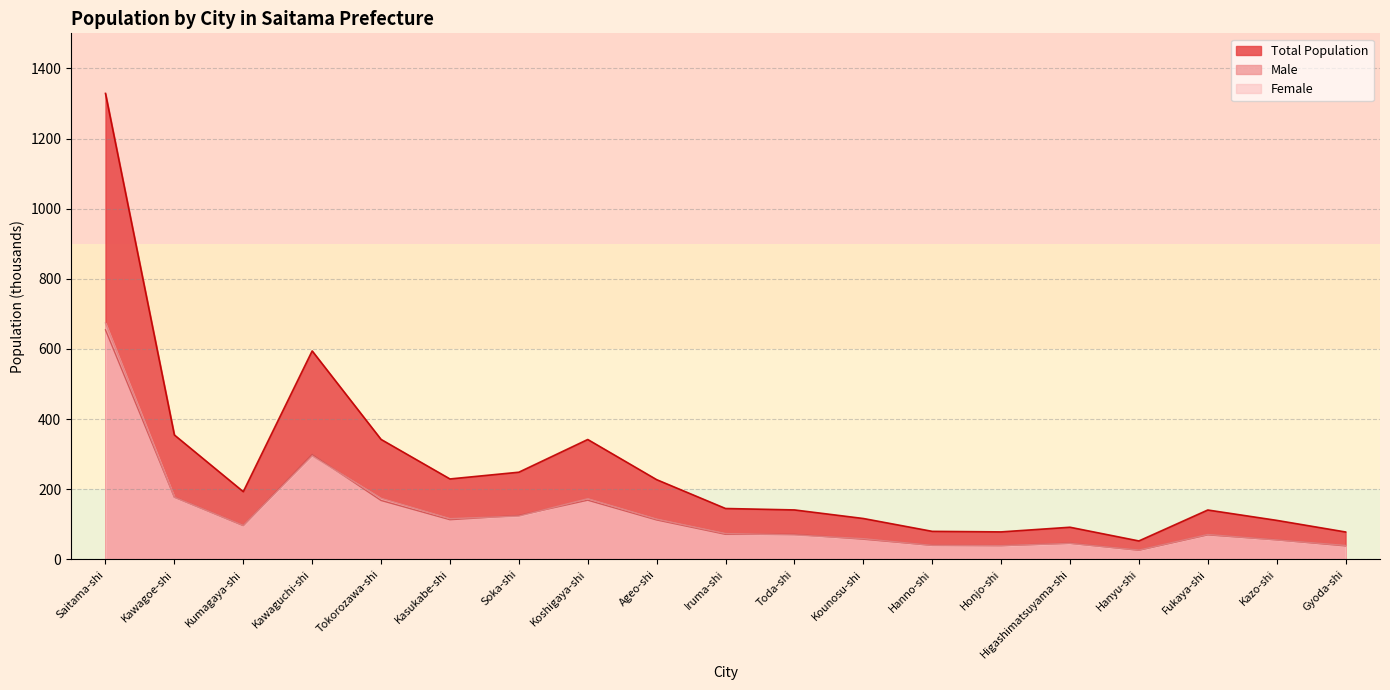

What is the difference between the maximum and minimum values in the Male series?

628.4